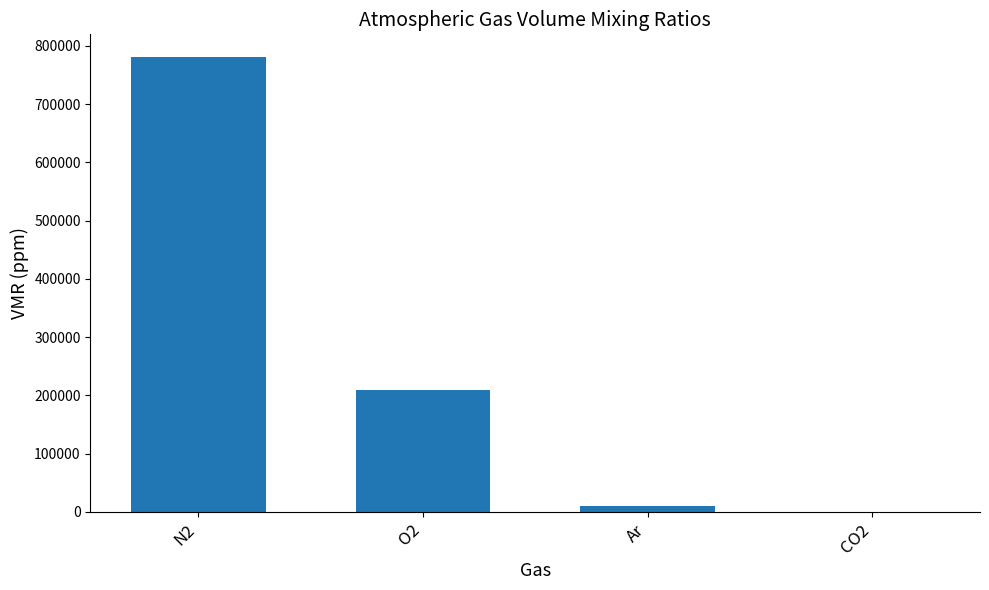

Between O2 and N2, which is larger?

N2